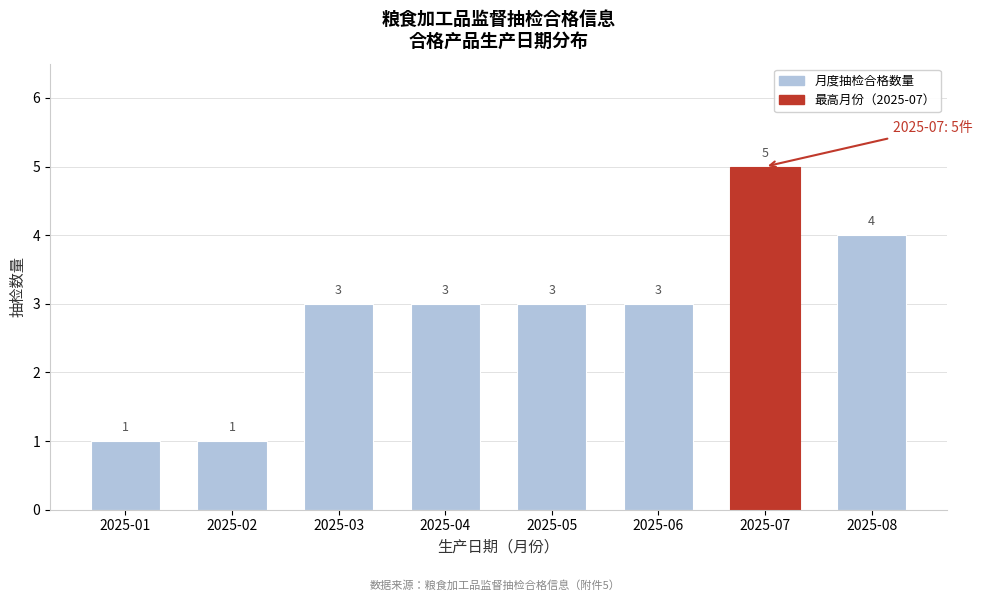

Reading right to left, what are all the values shown in this chart?

2025-08=4	2025-07=5	2025-06=3	2025-05=3	2025-04=3	2025-03=3	2025-02=1	2025-01=1